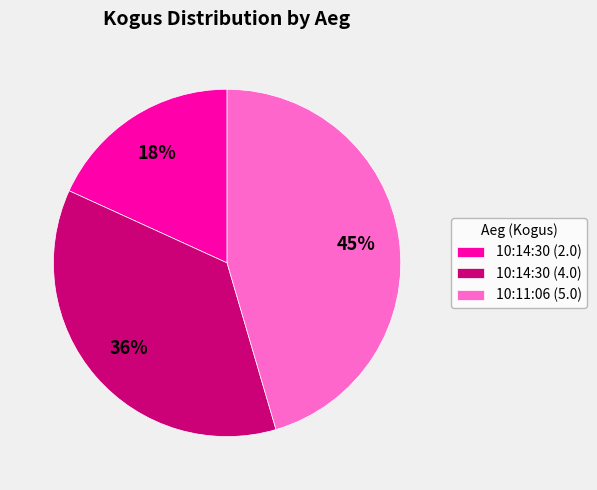

Approximately how many times larger is the value at 10:14:30 (2.0) compared to 10:14:30 (4.0)?

0.5